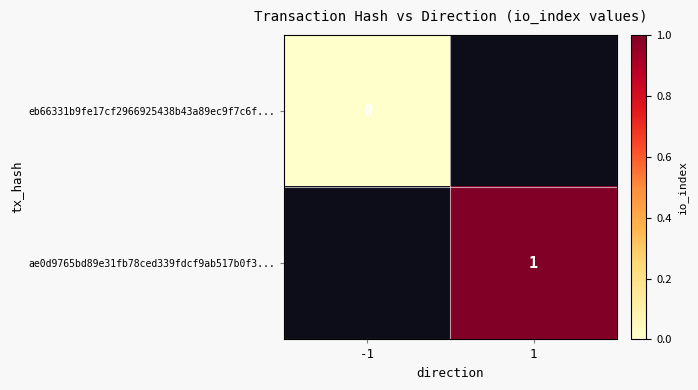

Which category has the lowest value across all series?

-1